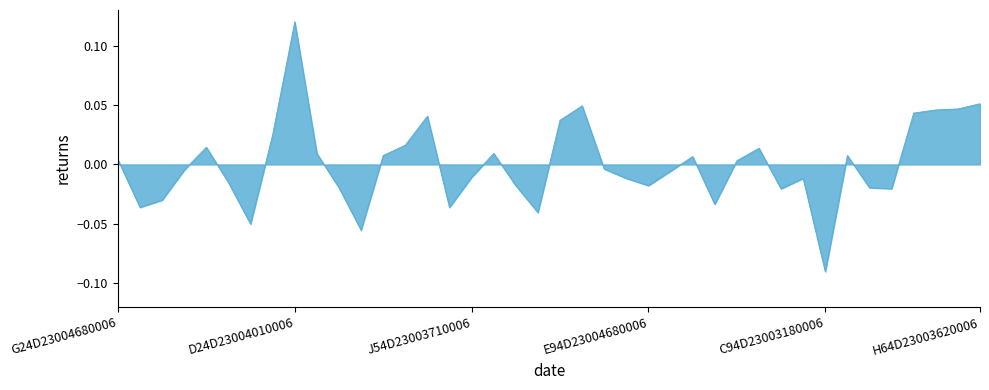

How many lines are shown in the chart?

1